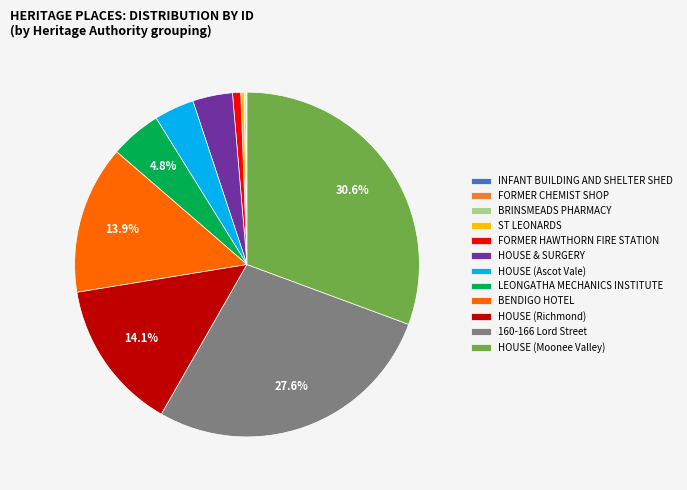

Which category has the biggest portion of the pie?

HOUSE (Moonee Valley)